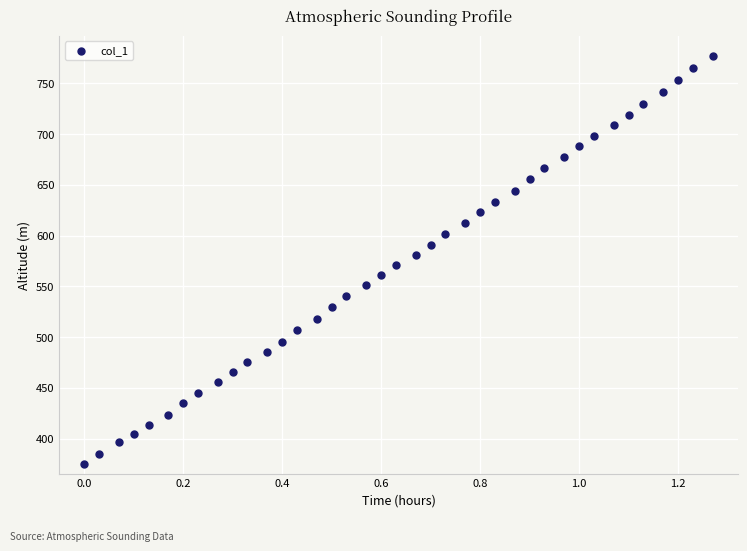

What is the range of Y values (max minus min)?

402